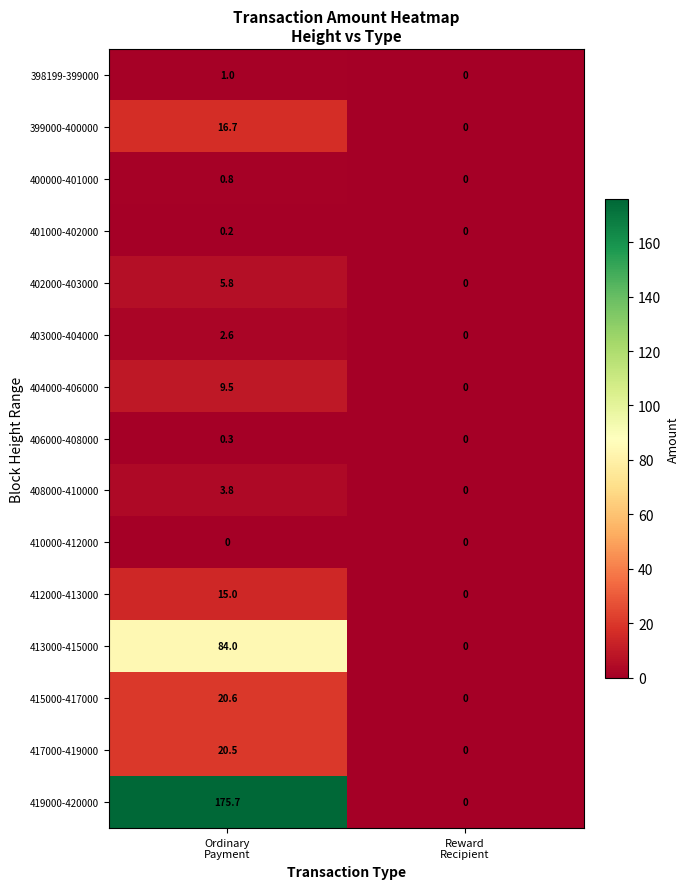

Count the number of categories in the chart.

2